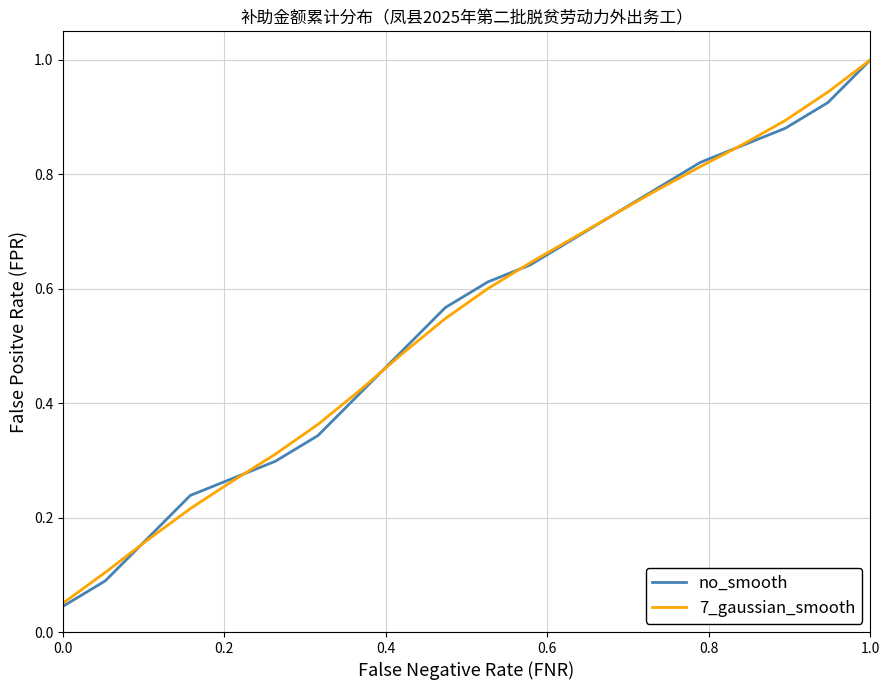

What is the highest value of the no_smooth series?

1.0